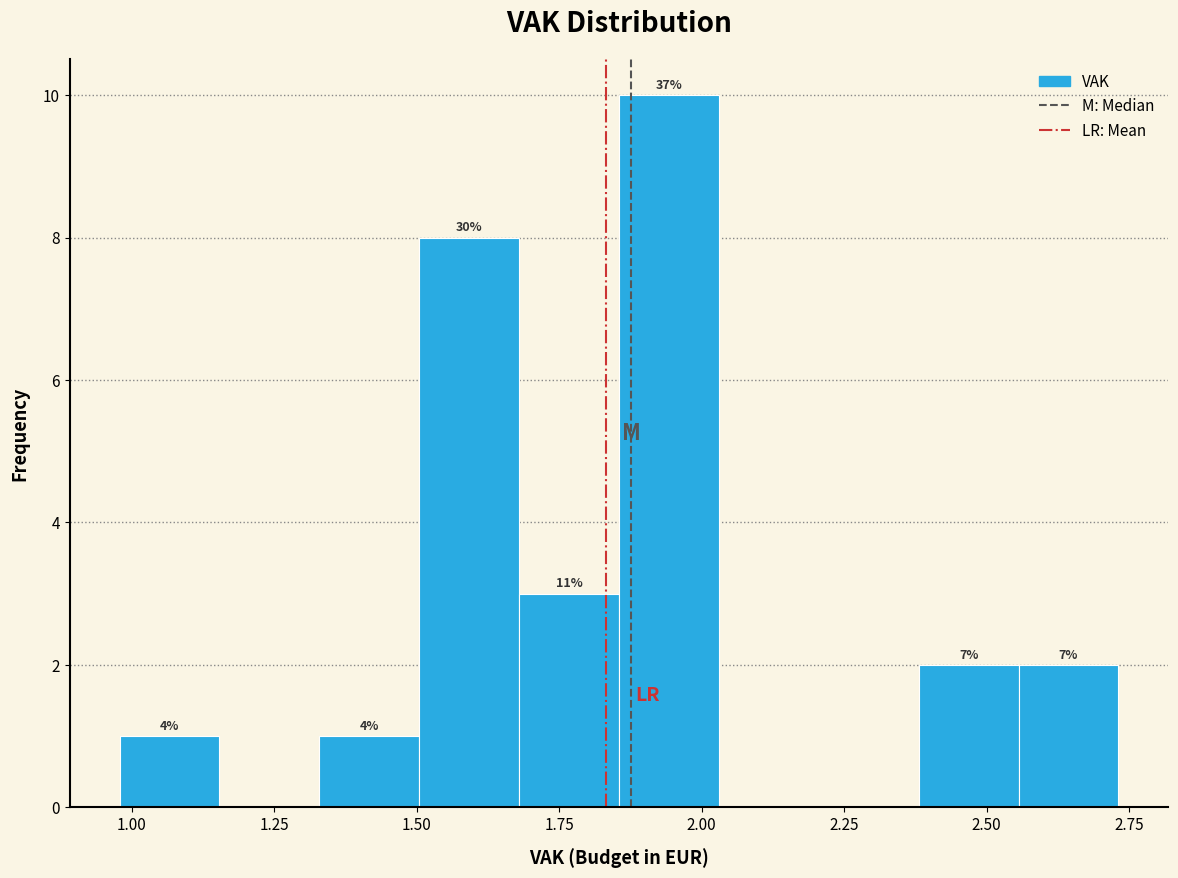

Around what value on the x-axis is the tallest bar? Give the approximate position of its centre, as read against the axis.

1.95